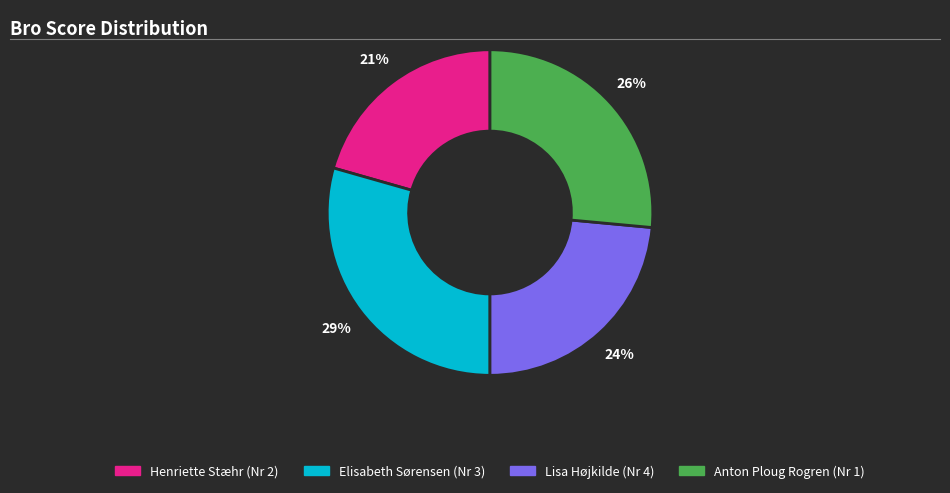

Does Elisabeth Sørensen (Nr 3) represent more than half of the total?

No